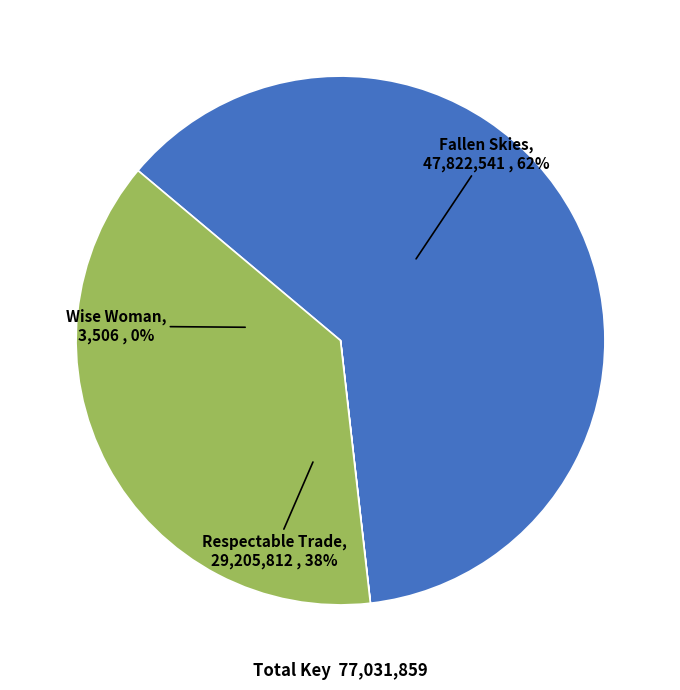

Approximately how many times larger is the value at Respectable Trade compared to Fallen Skies?

0.6